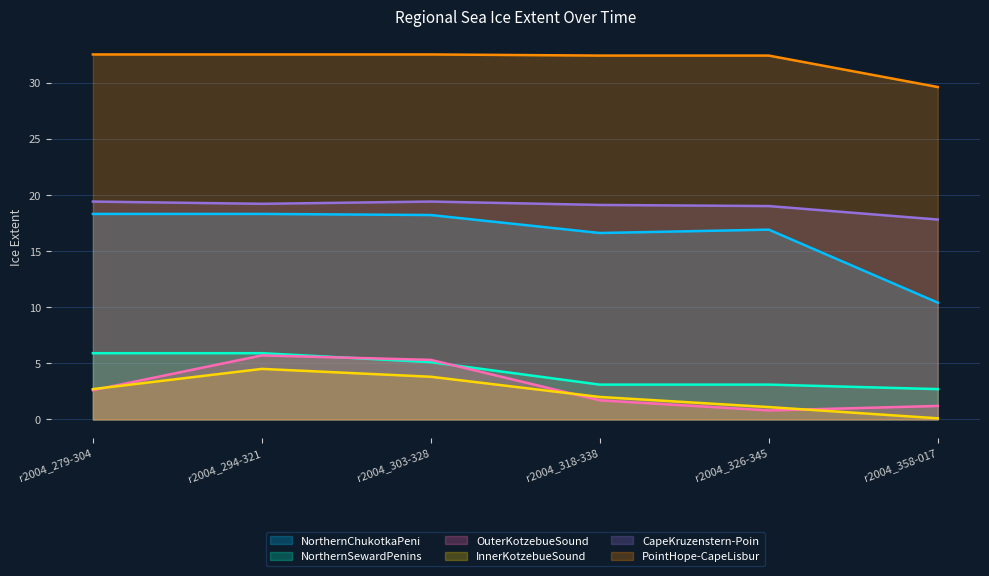

What is the greatest value displayed?

32.5